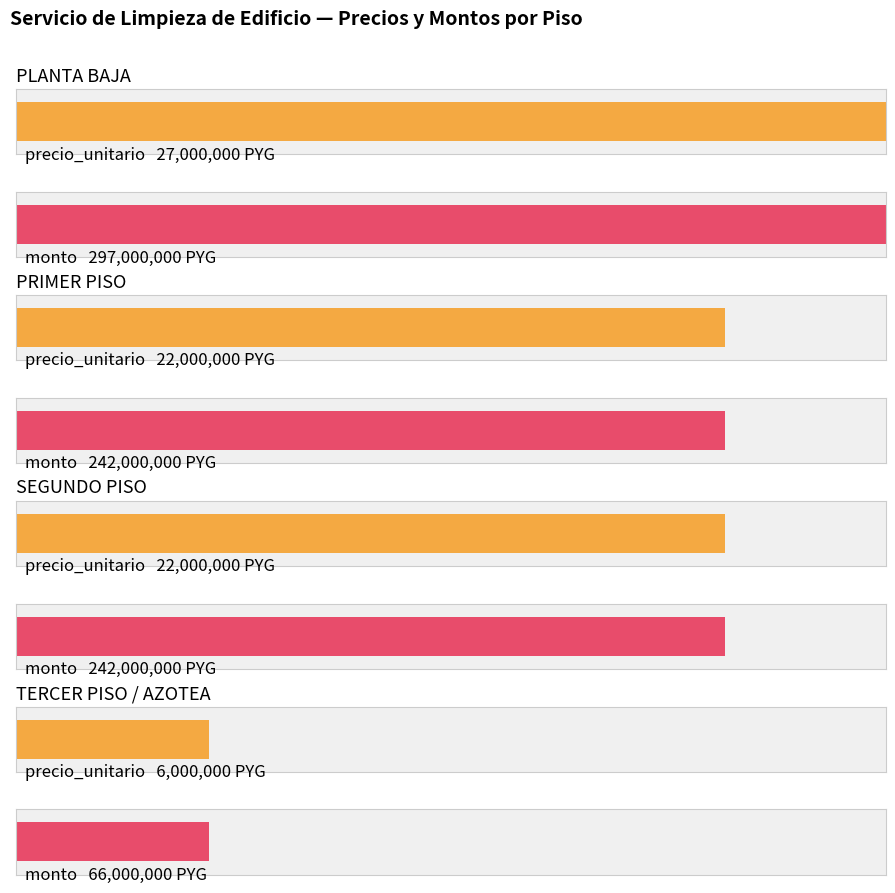

What is the label of the 4th bar from the right?

PLANTA BAJA